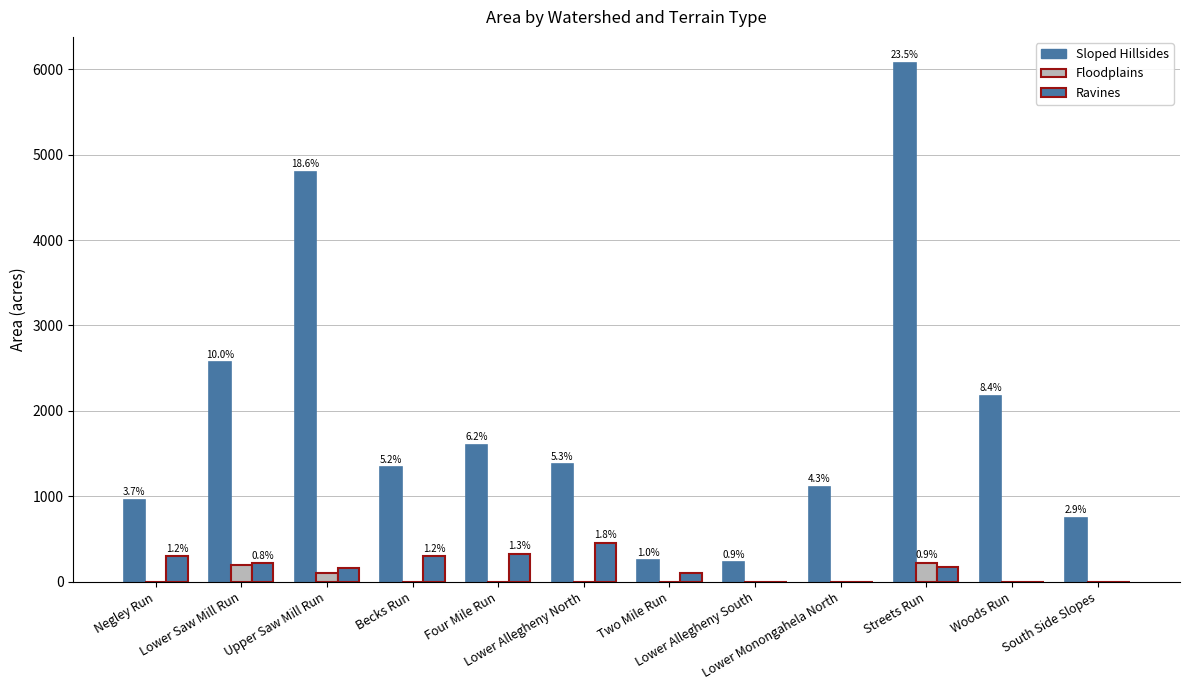

Between Four Mile Run and Lower Allegheny North, which series saw the biggest shift?

Sloped Hillsides